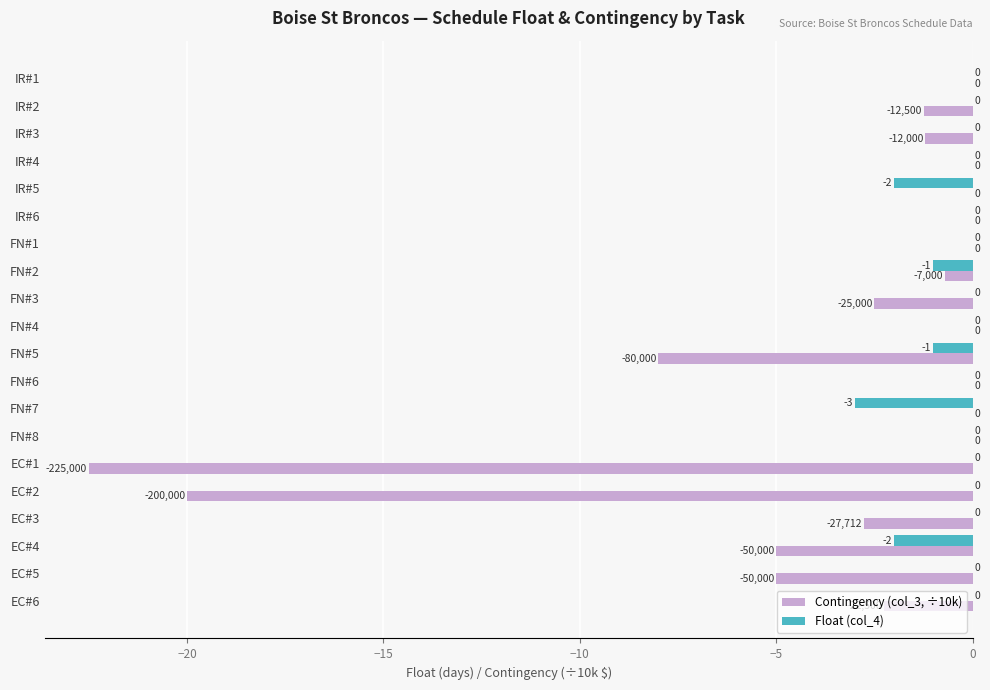

What is the total value across all series at EC#5?

-5.0